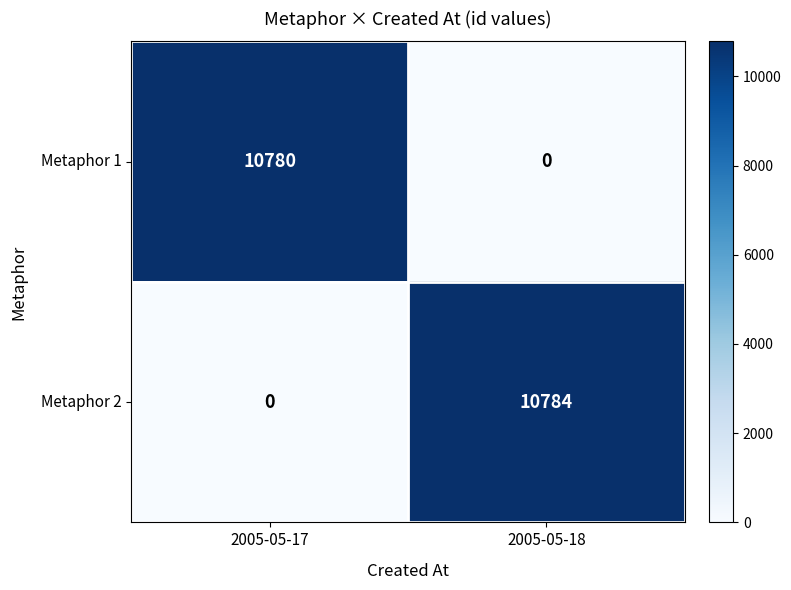

Is it true that Metaphor 1 equals 4648 at 2005-05-17?

False